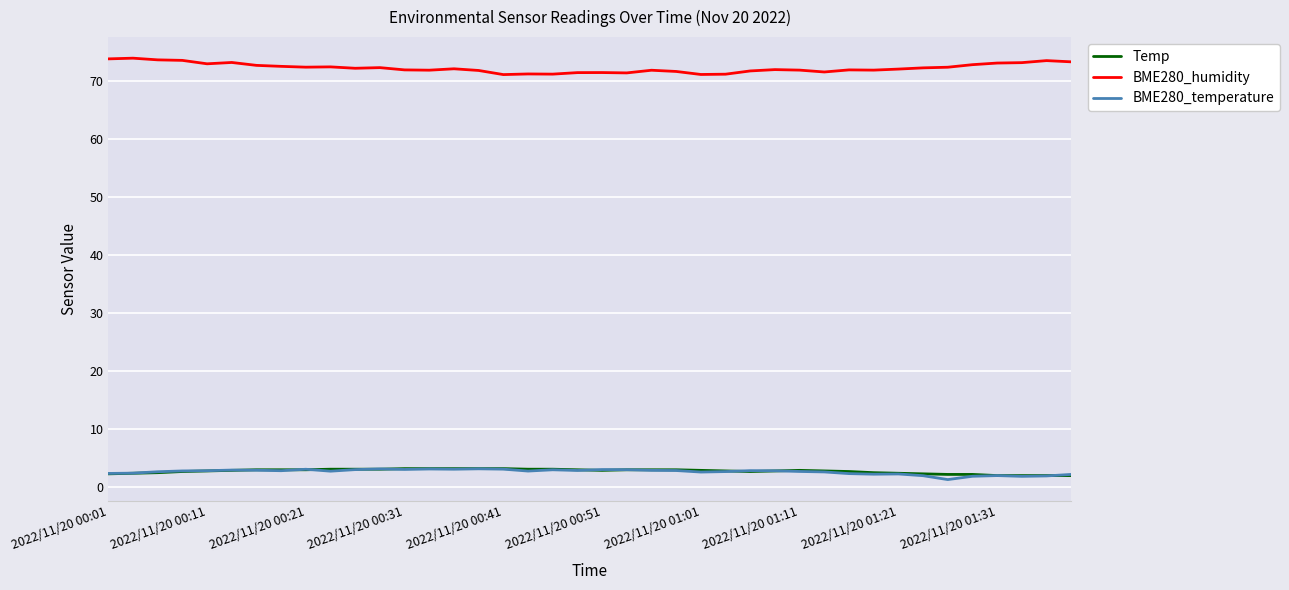

What is the greatest value displayed?

73.9